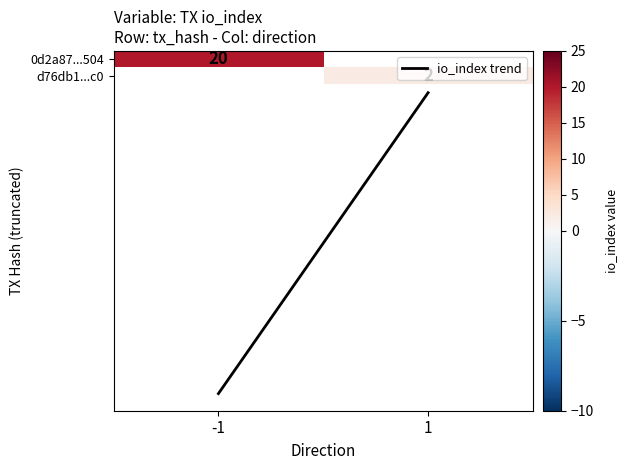

Where is 0d2a87...504 nearest to the value 20?

-1